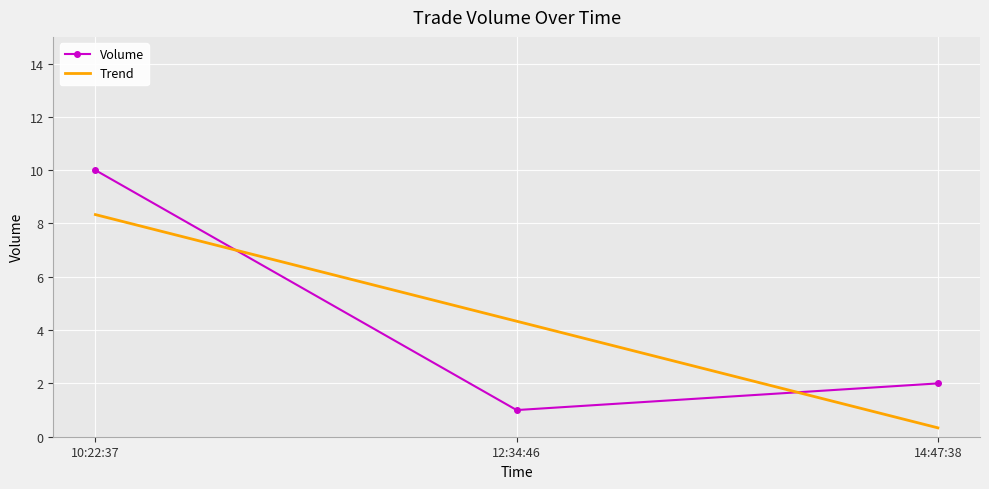

At which category is the sum across all series the highest?

10:22:37